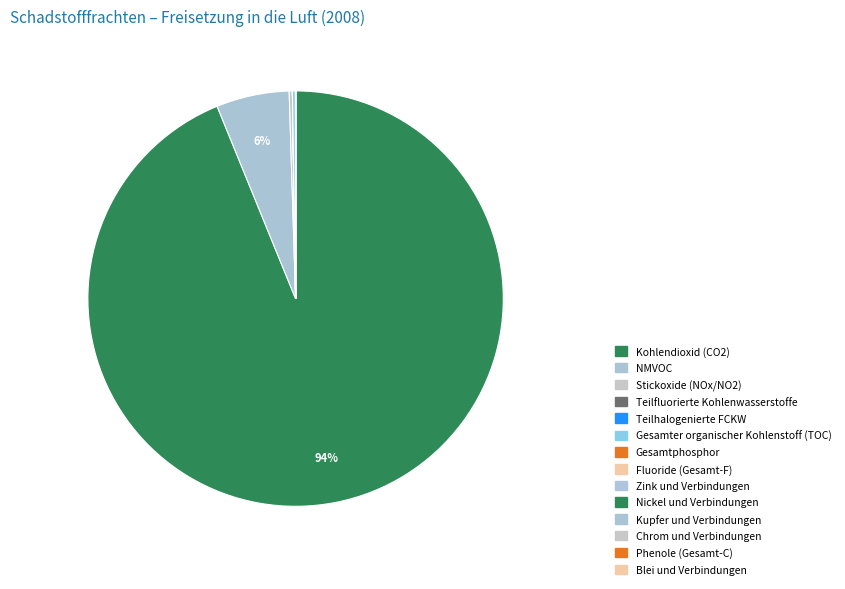

Is the sum of Zink und Verbindungen and Teilfluorierte Kohlenwasserstoffe greater than half?

No